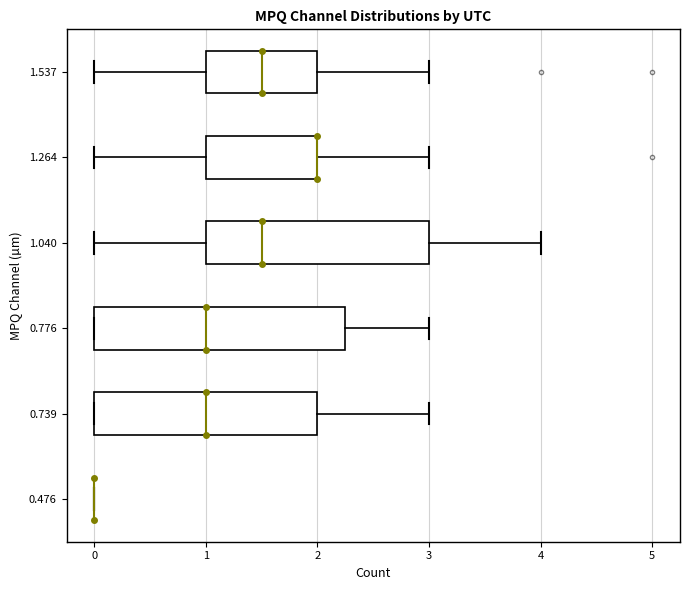

Which box is the widest, from its left edge to its right edge?

0.776